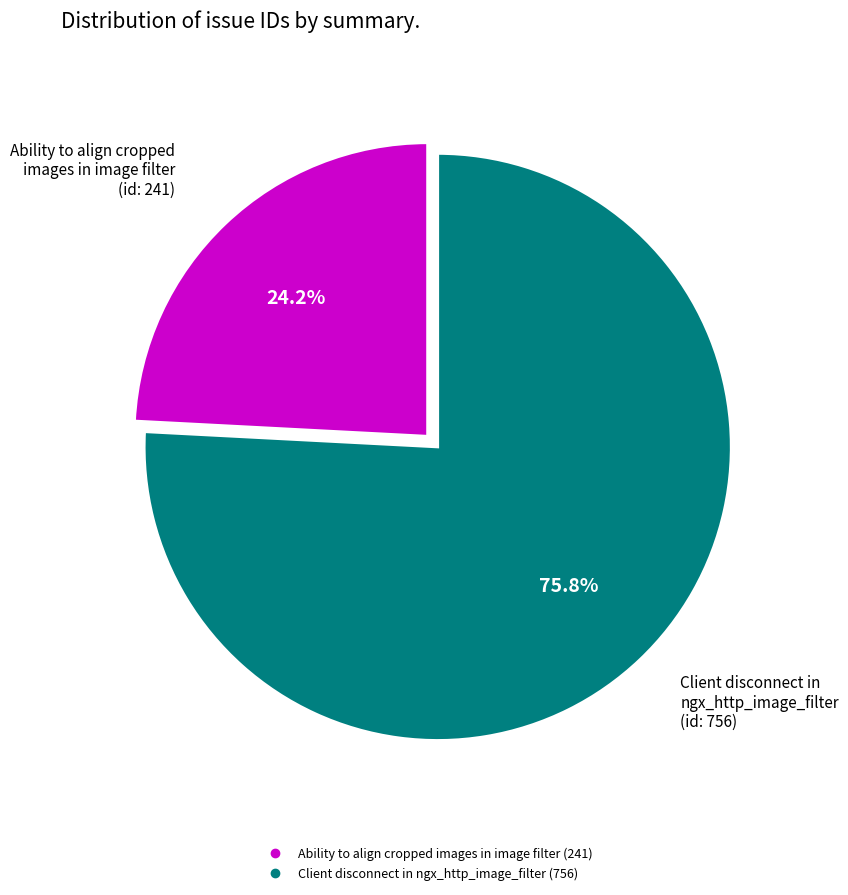

How many segments does this pie chart have?

2